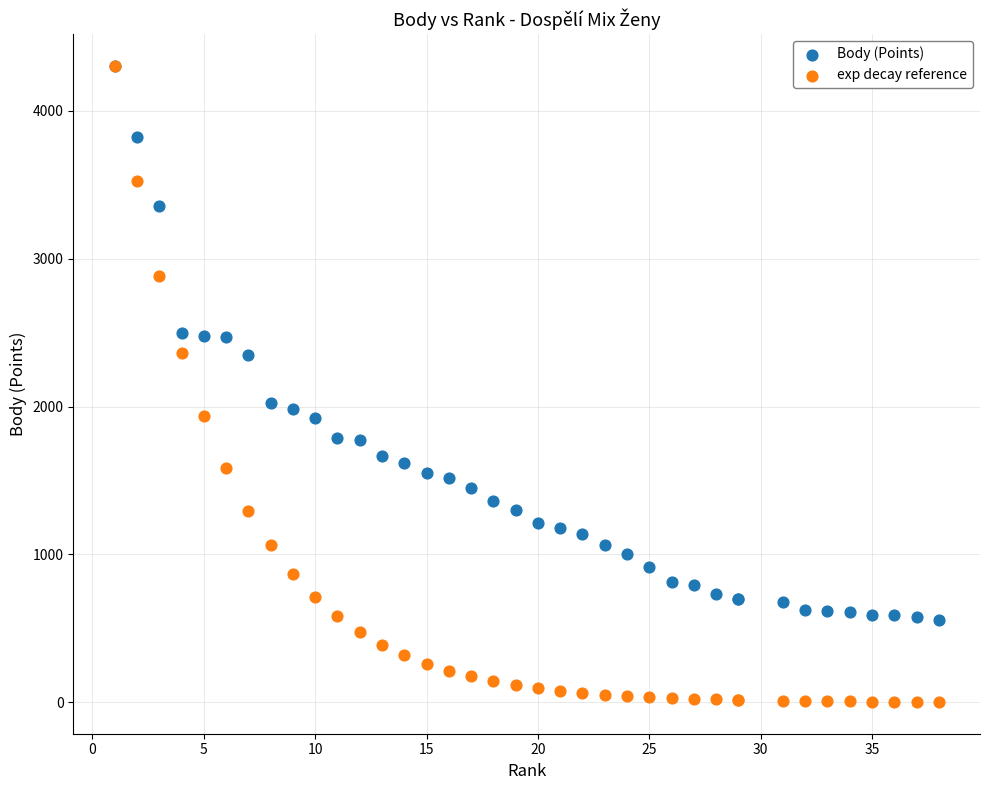

What are all the series names shown in the legend?

Body (Points), exp decay reference